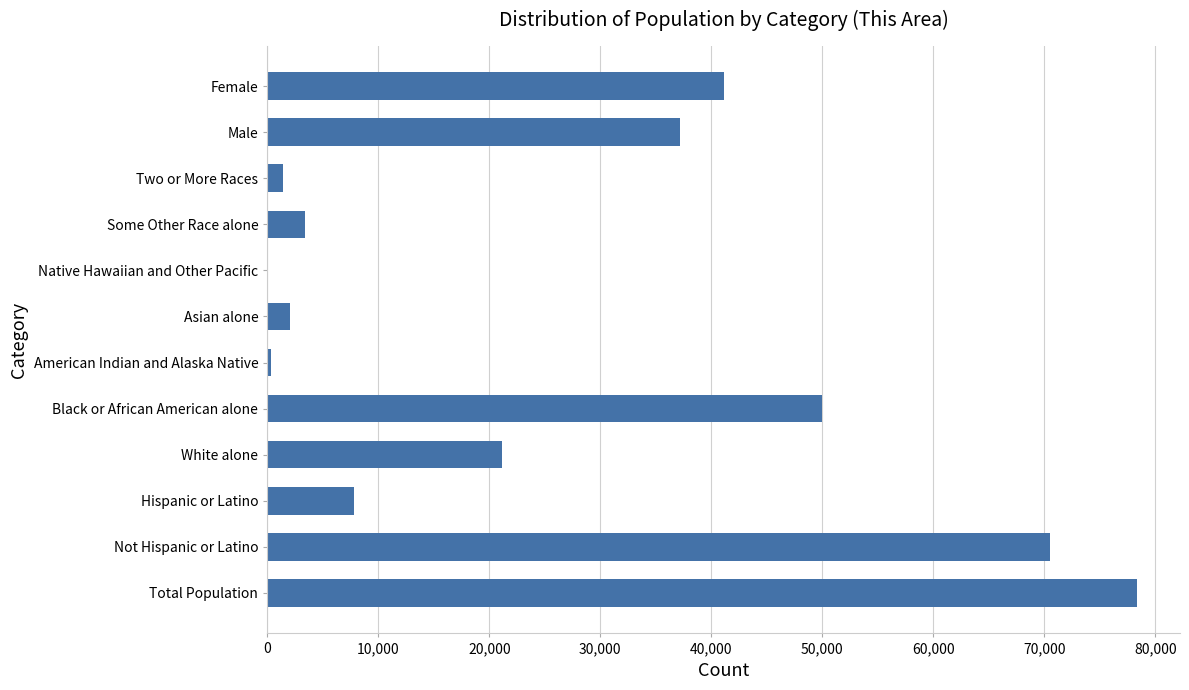

Is it true that the value at Total Population is 78310?

True